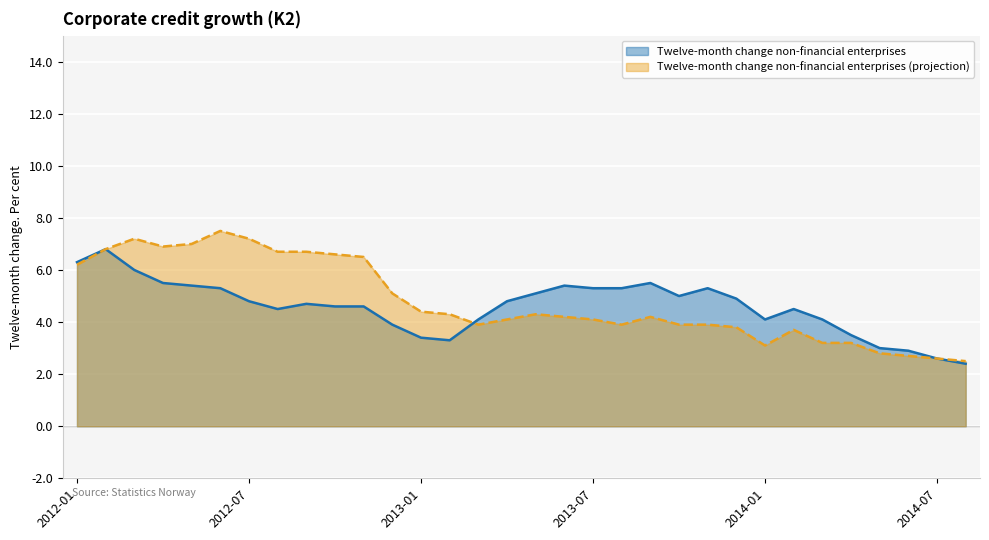

Is the value of Twelve-month change non-financial enterprises at 2012-09 greater than the value of Twelve-month change non-financial enterprises (projection) at 2013-06?

Yes